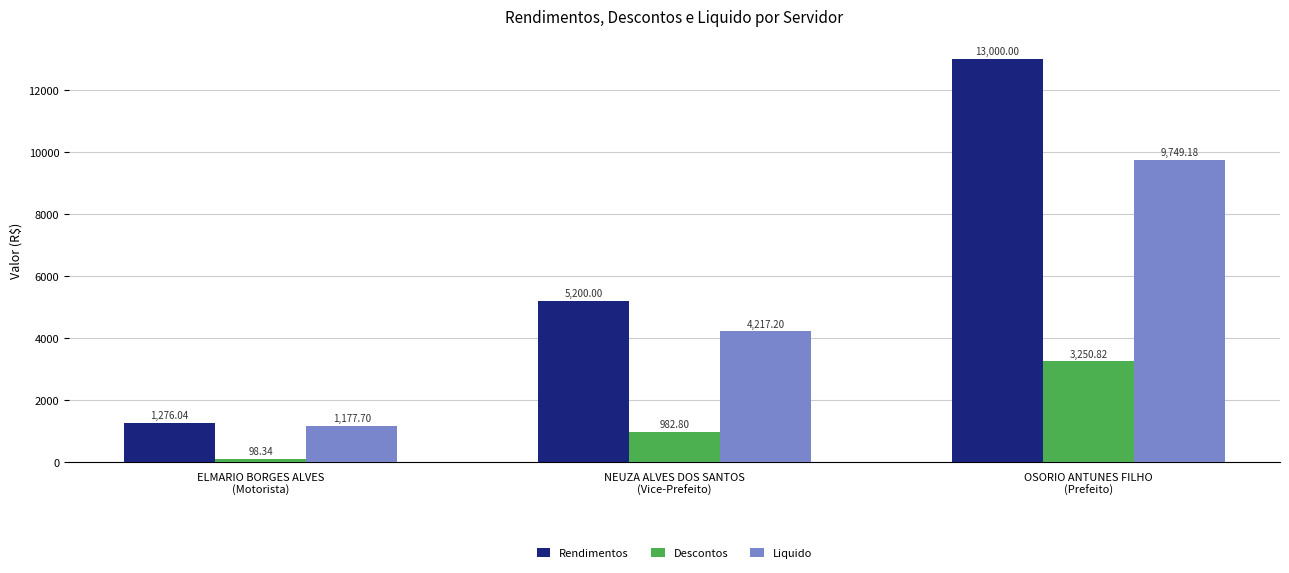

What is the average value of the Descontos series?

1444.0